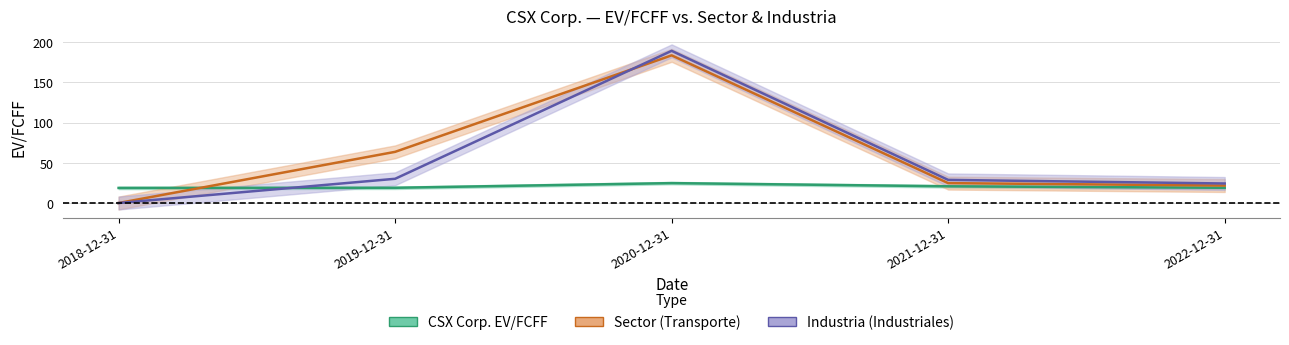

Reading right to left, transcribe all the data shown in this chart.

CSX Corp. EV/FCFF: 18.9	20.8	24.8	18.9	18.8
Sector (Transporte): 21.7	24.7	183.7	63.6	0.0
Industria (Industriales): 24.3	28.8	189.3	30.1	0.0